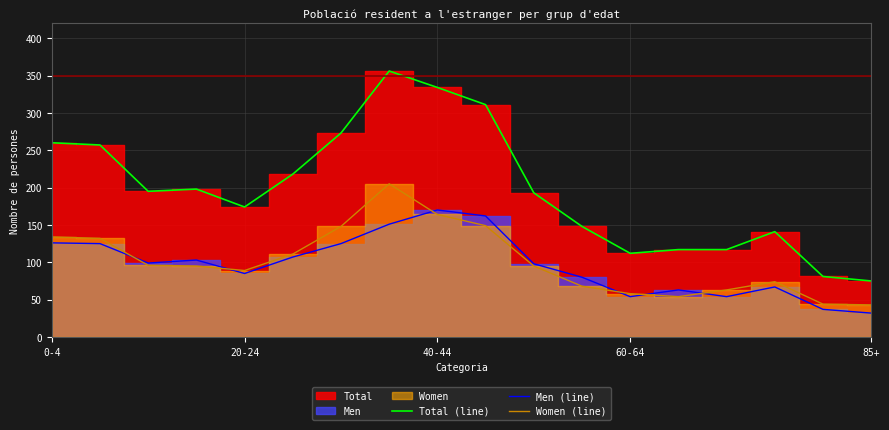

What is the average value of the Women (line) series?

101